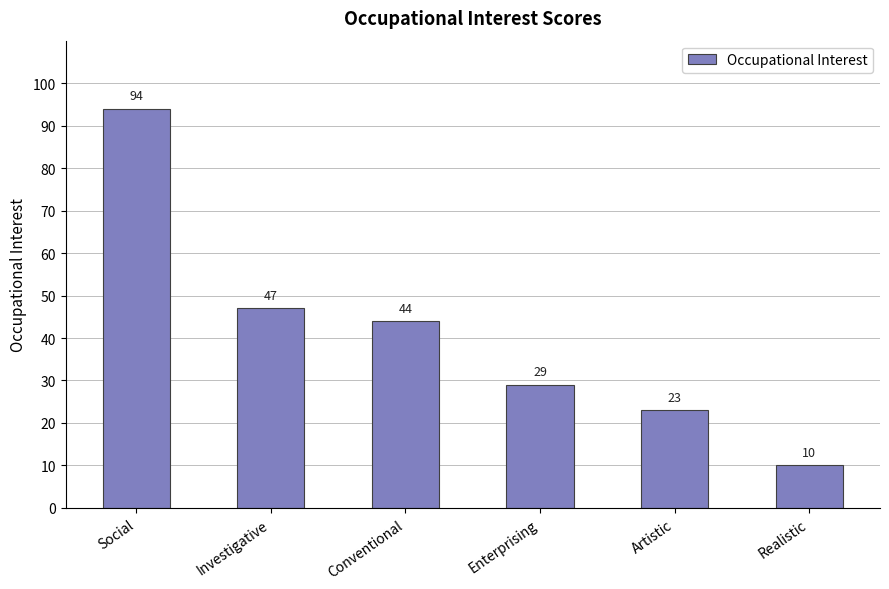

Reading right to left, what are all the values shown in this chart?

10	23	29	44	47	94